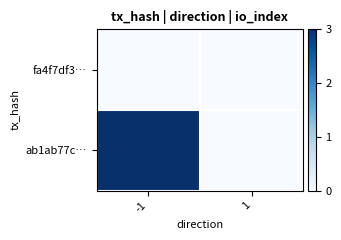

Which has a higher value, -1 or 1?

-1